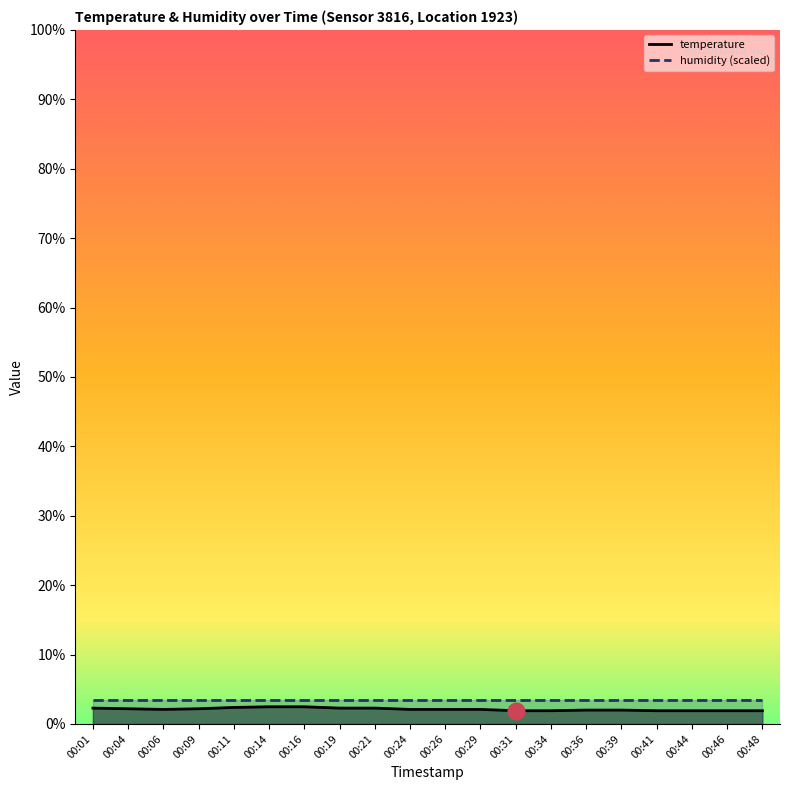

Reading left to right, list all the values displayed in this chart.

temperature: 00:01=2.2	00:04=2.1	00:06=2.0	00:09=2.1	00:11=2.3	00:14=2.4	00:16=2.4	00:19=2.2	00:21=2.2	00:24=2.0	00:26=2.0	00:29=2.0	00:31=1.8	00:34=1.8	00:36=1.9	00:39=1.9	00:41=1.8	00:44=1.8	00:46=1.8	00:48=1.8
humidity (scaled): 00:01=3.4	00:04=3.4	00:06=3.4	00:09=3.4	00:11=3.4	00:14=3.4	00:16=3.4	00:19=3.4	00:21=3.4	00:24=3.4	00:26=3.4	00:29=3.4	00:31=3.4	00:34=3.4	00:36=3.4	00:39=3.4	00:41=3.4	00:44=3.4	00:46=3.4	00:48=3.4